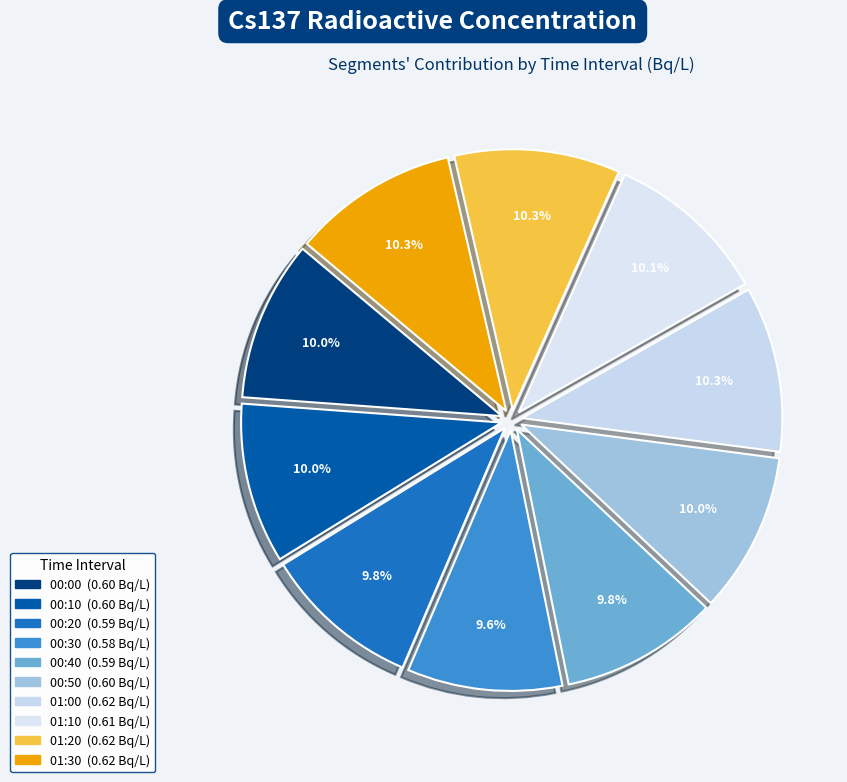

Which slice is the largest?

01:00